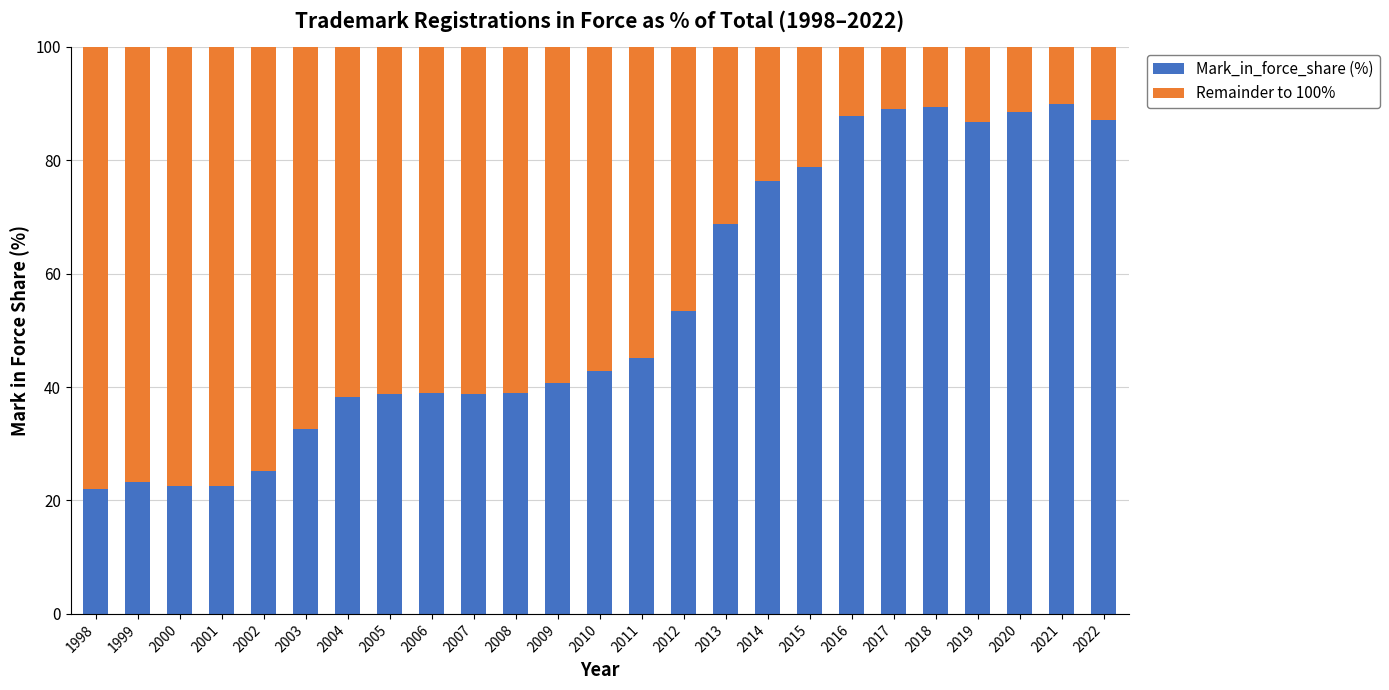

What is the average value of the Mark_in_force_share (%) series?

54.7